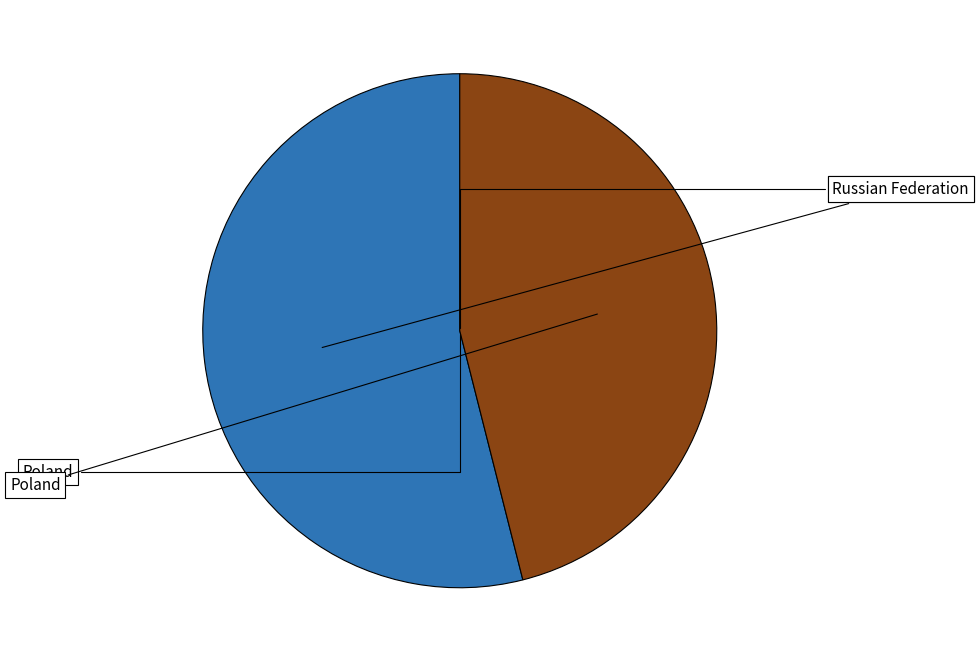

Which slice is the smallest?

Poland